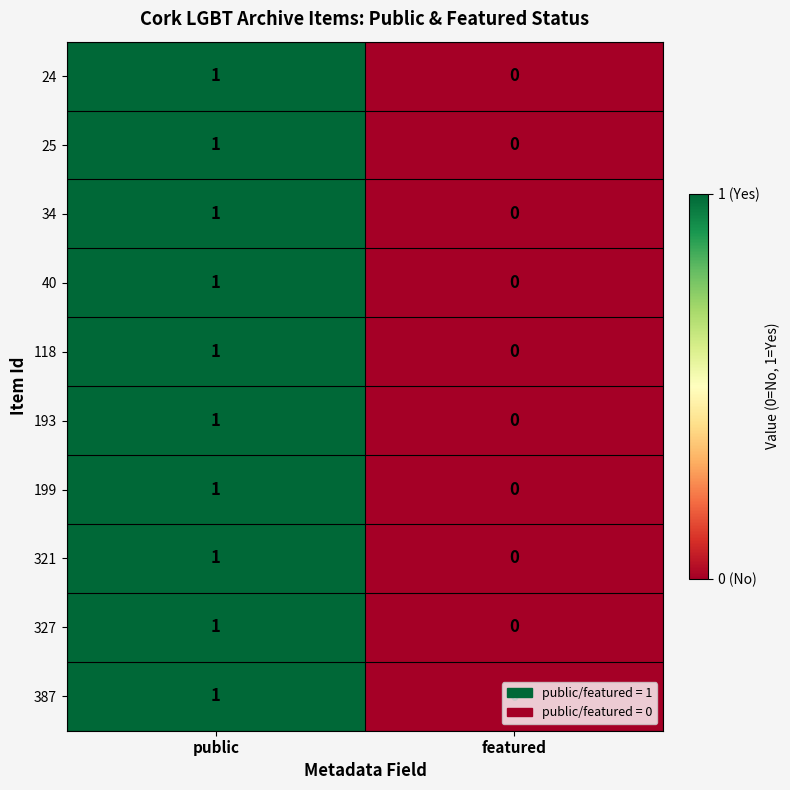

True or false: 199 has a value of 1 at public.

True